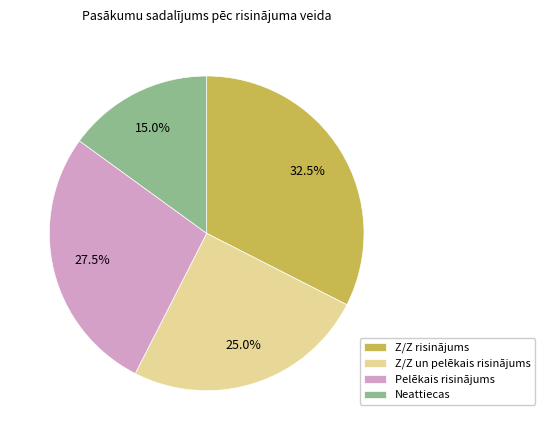

Which slice is the largest?

Z/Z risinājums